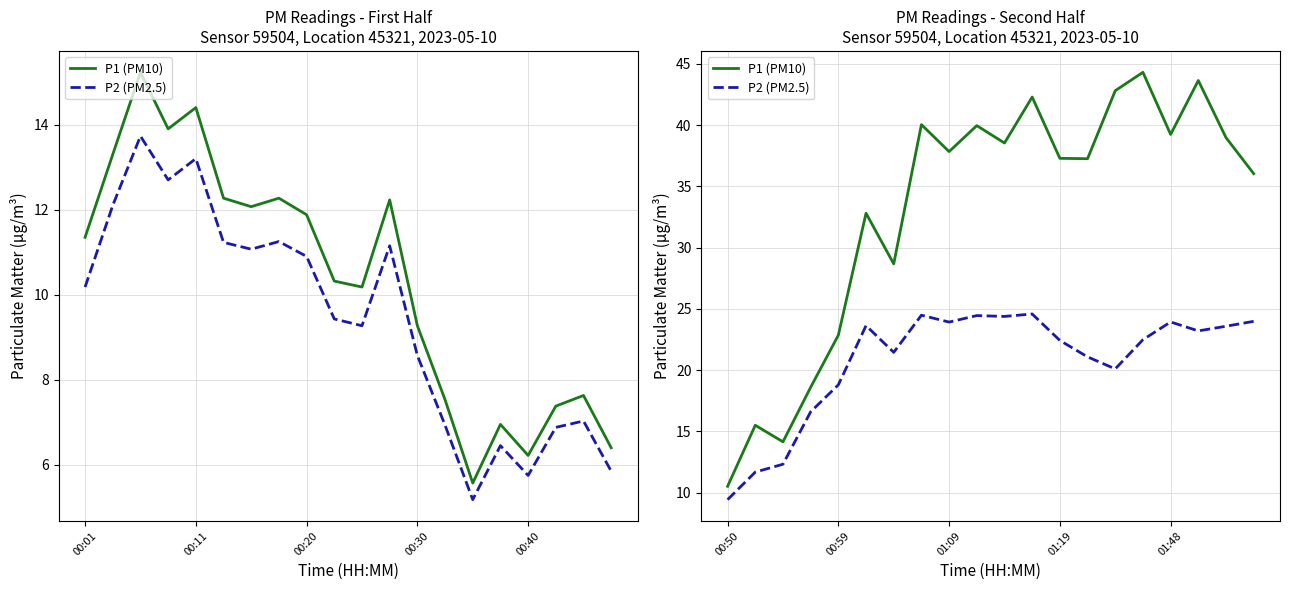

Rank the series at 00:50 from lowest to highest value.

P2 (PM2.5), P1 (PM10)